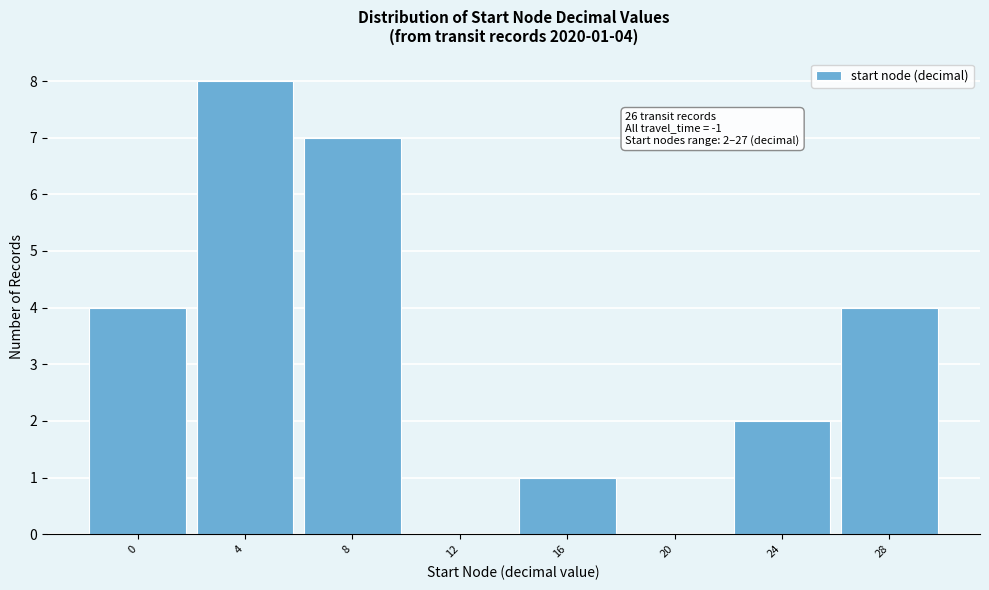

Reading right to left, transcribe all the data shown in this chart.

28=4	24=2	20=0	16=1	12=0	8=7	4=8	0=4